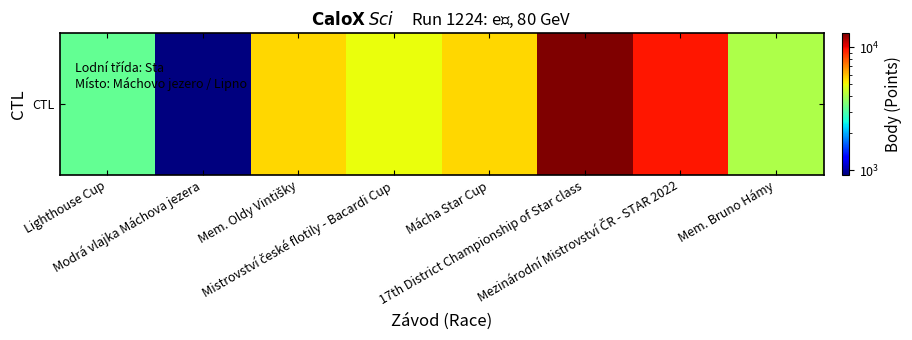

What is the average value?

5865